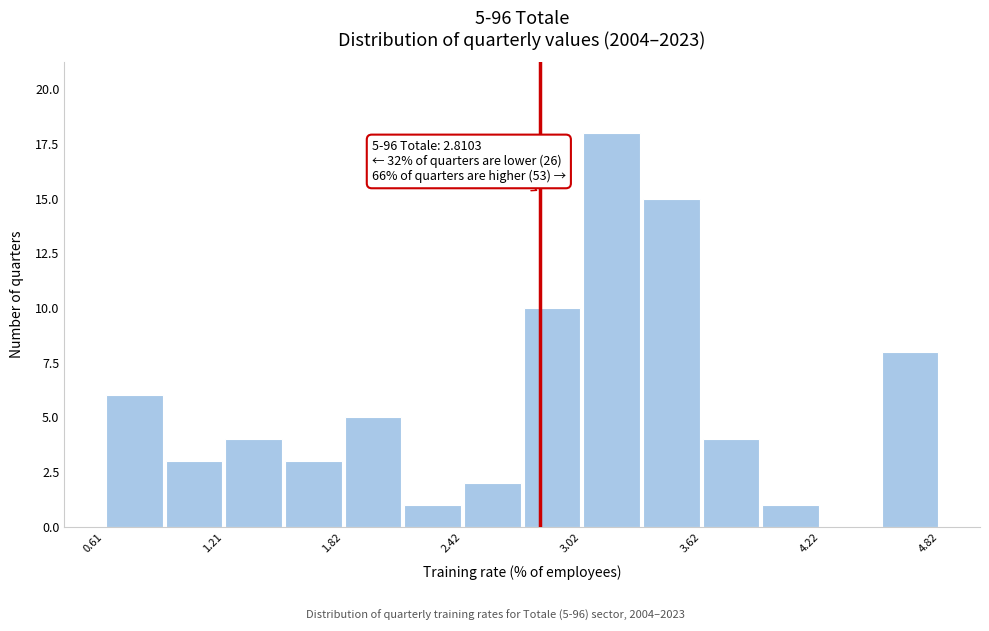

Around what value on the x-axis is the tallest bar? Give the approximate position of its centre, as read against the axis.

3.2